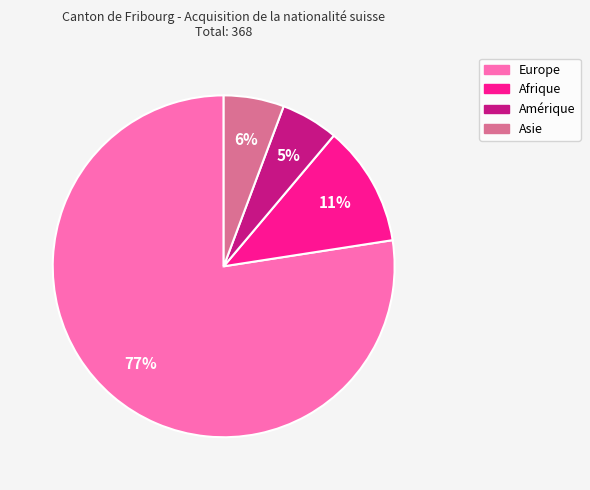

Is there any slice that represents more than half of the pie?

Yes